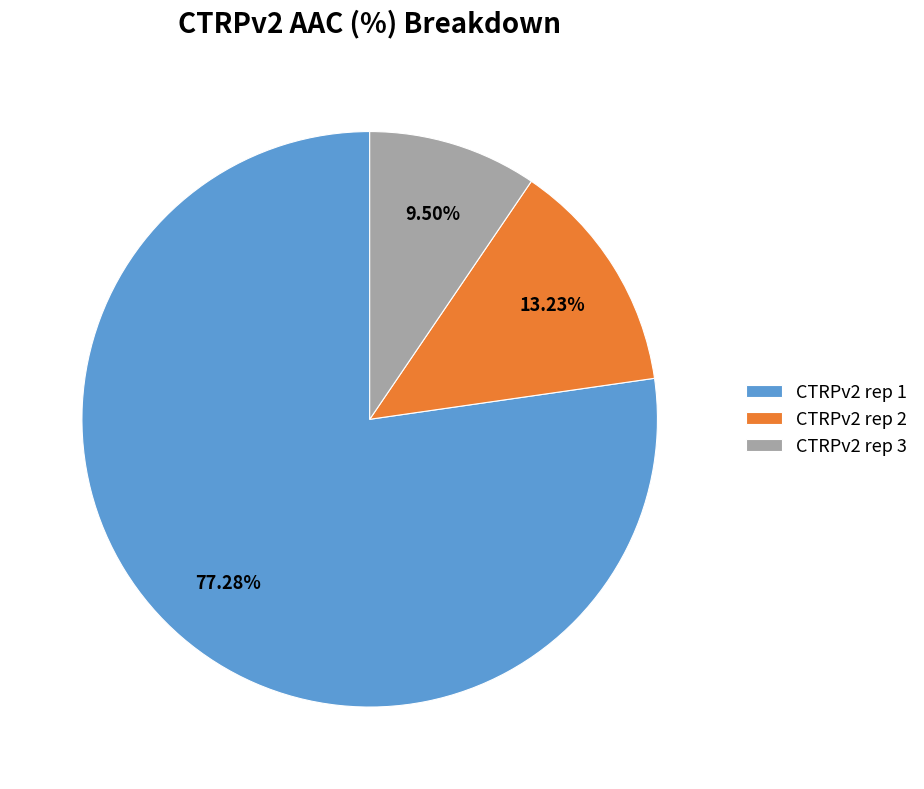

Rank the categories by value from highest to lowest.

CTRPv2 rep 1, CTRPv2 rep 2, CTRPv2 rep 3